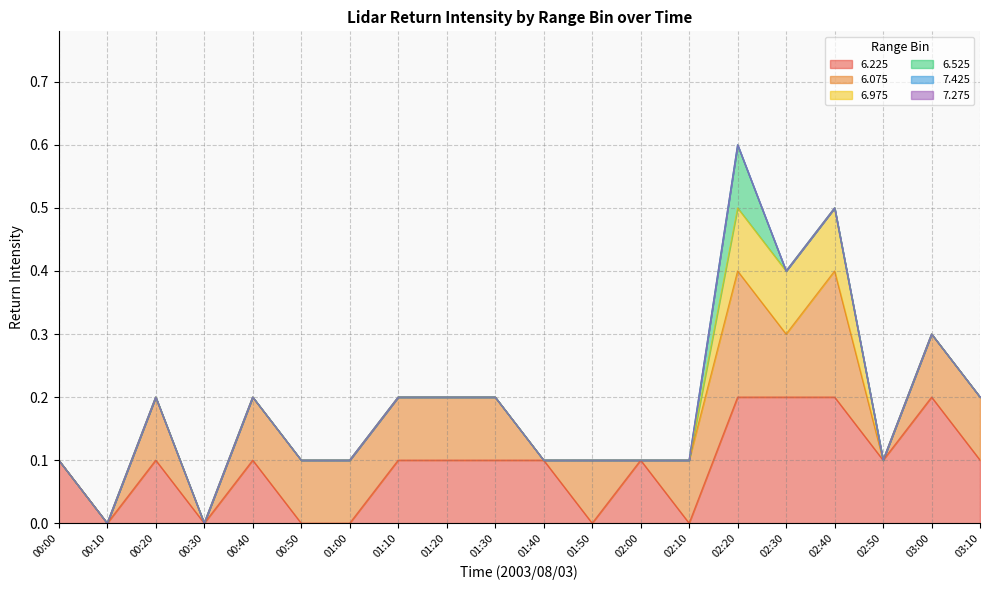

Rank the categories by 7.275 value from lowest to highest.

00:00, 00:10, 00:20, 00:30, 00:40, 00:50, 01:00, 01:10, 01:20, 01:30, 01:40, 01:50, 02:00, 02:10, 02:20, 02:30, 02:40, 02:50, 03:00, 03:10